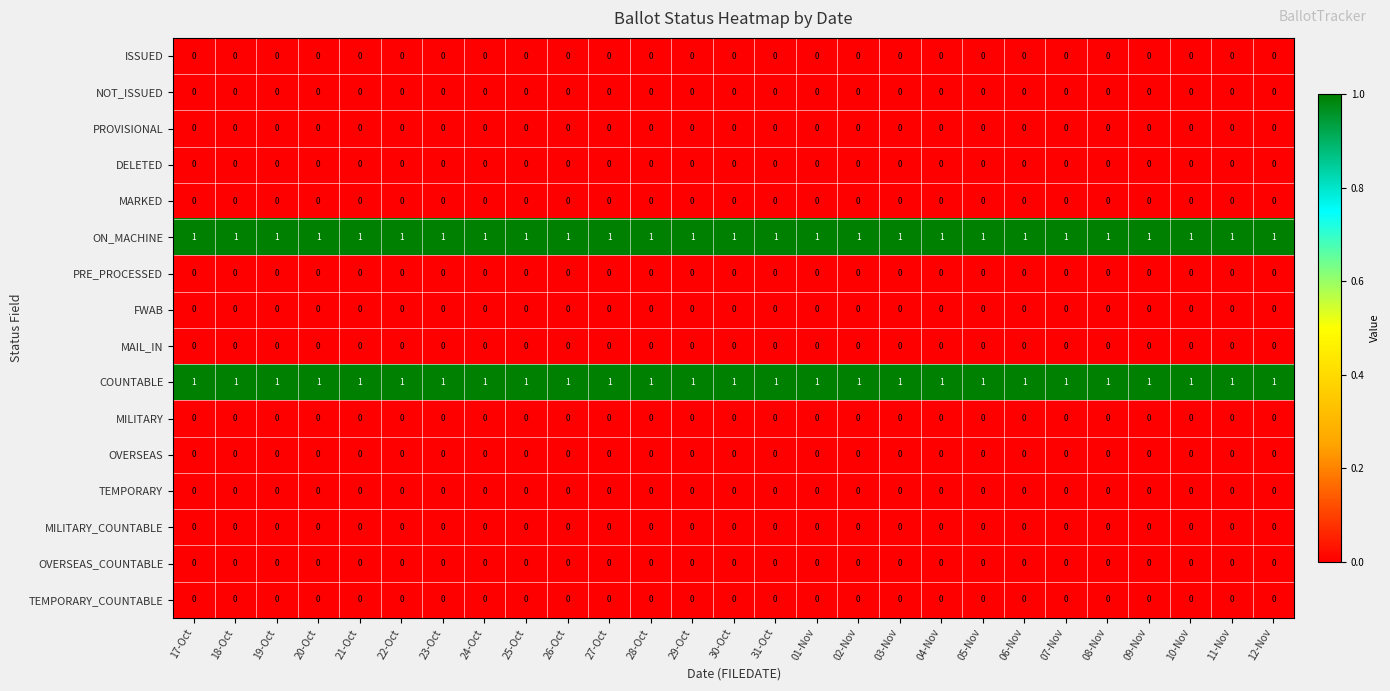

True or false: TEMPORARY has a value of 0 at 31-Oct.

True